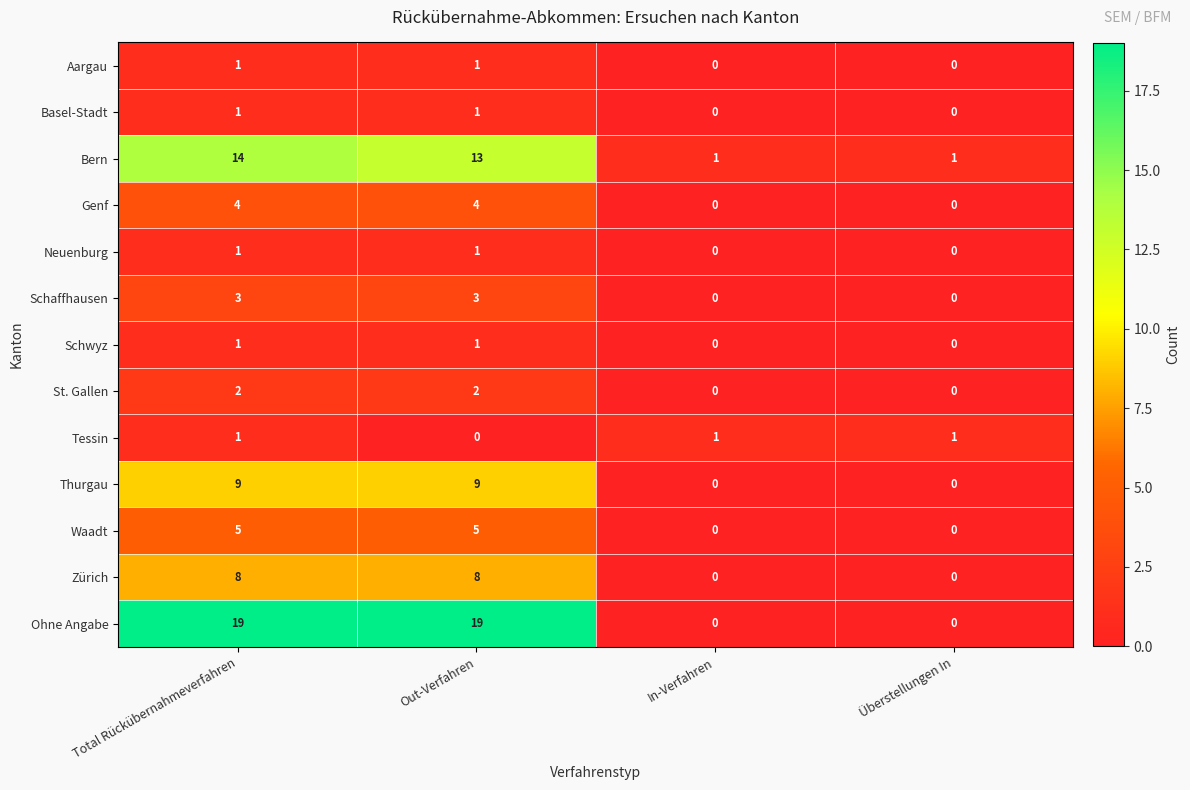

Between Out-Verfahren and Überstellungen In, which series saw the biggest shift?

Ohne Angabe